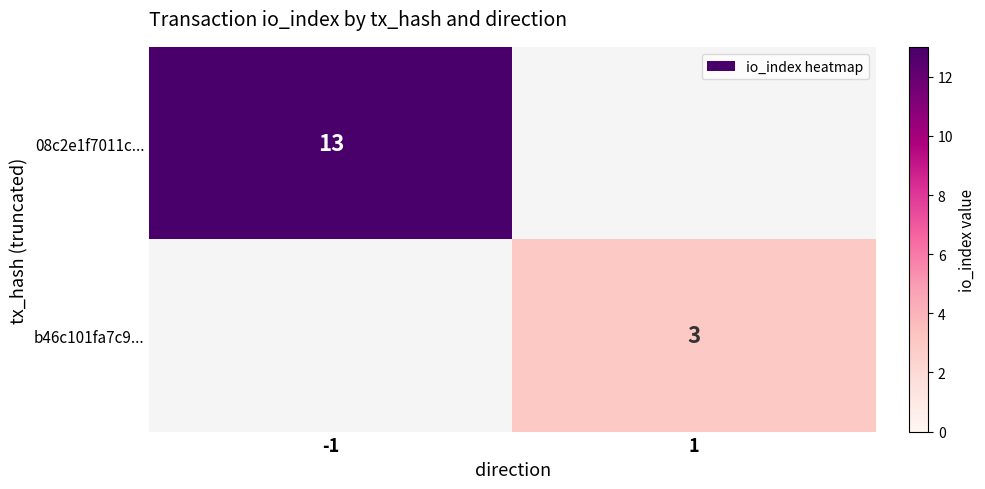

The value of 08c2e1f7011c... at -1 is 13. True or false?

True